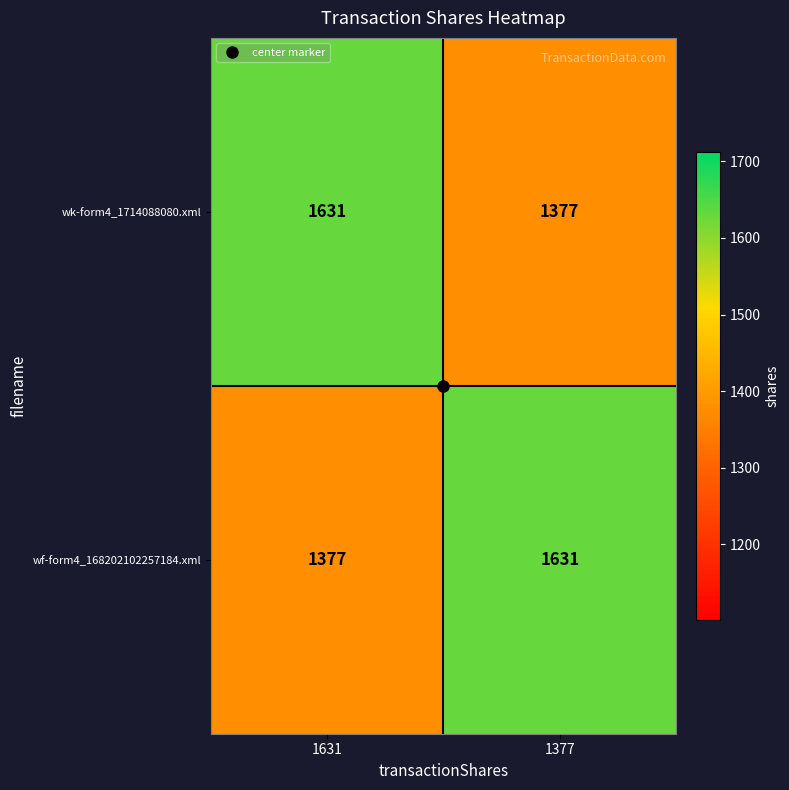

Where is wf-form4_168202102257184.xml nearest to the value 1504?

1631